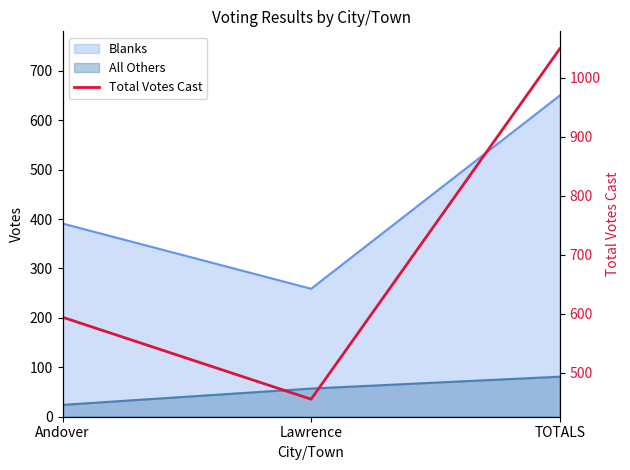

What is the value of the 1st point from the left?

594